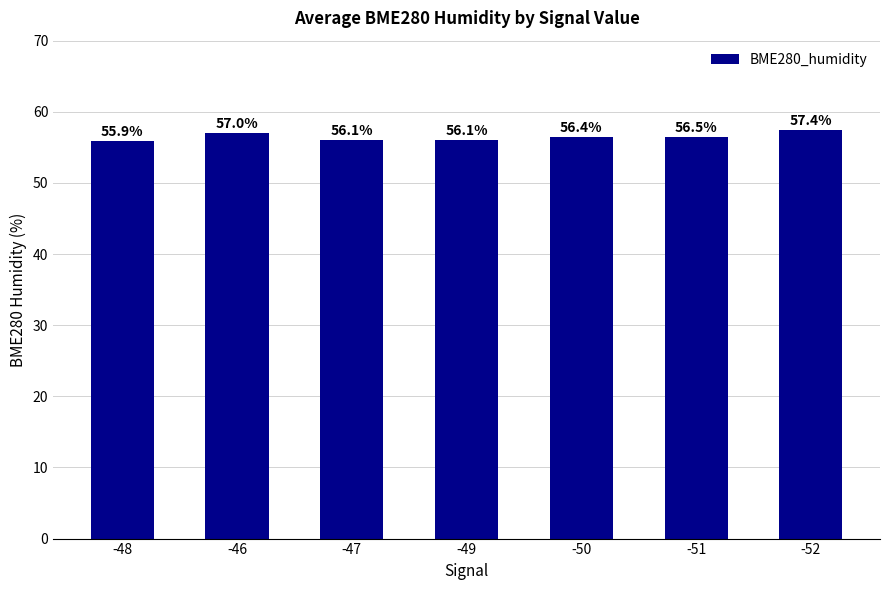

True or false: the data shows 21.0 at -51.

False